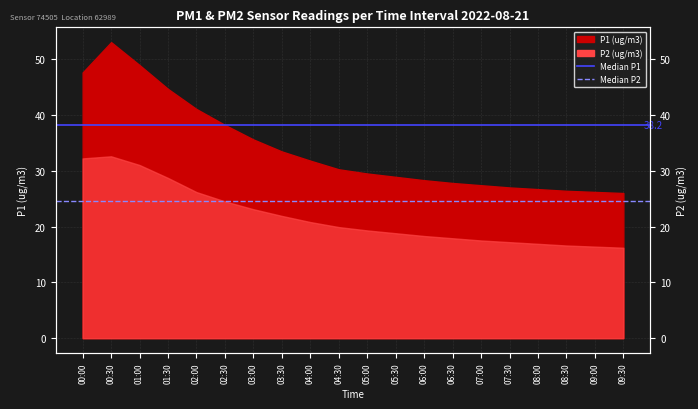

Is it true that Median P2 (24.5) equals 24.5 at 00:30?

True